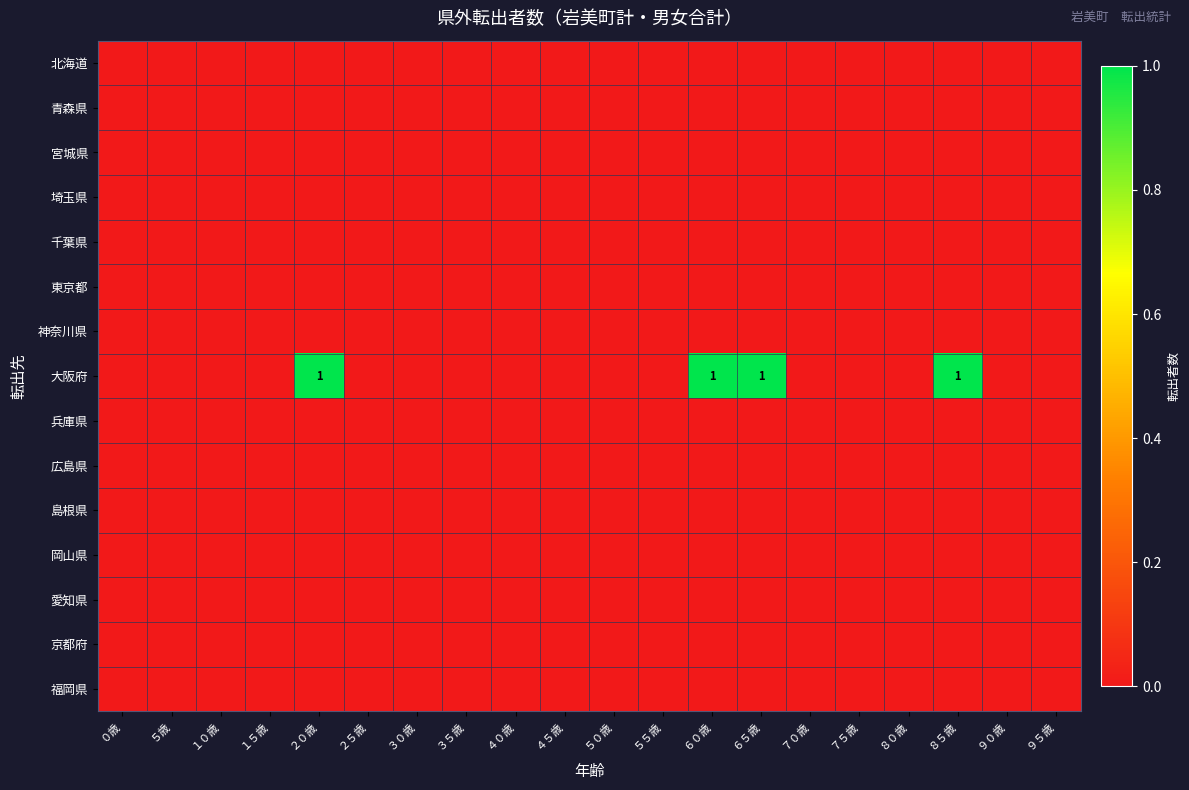

List the series in order of their peak value, lowest first.

北海道, 青森県, 宮城県, 埼玉県, 千葉県, 東京都, 神奈川県, 兵庫県, 広島県, 島根県, 岡山県, 愛知県, 京都府, 福岡県, 大阪府